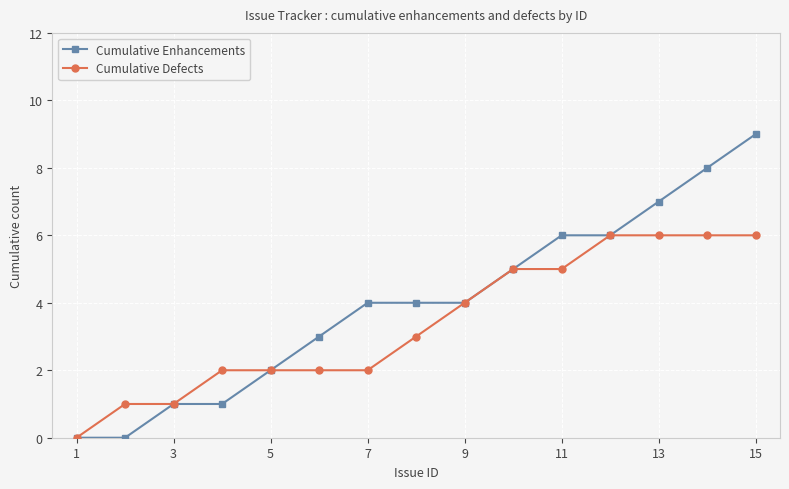

Which series has the largest range (max minus min)?

Cumulative Enhancements